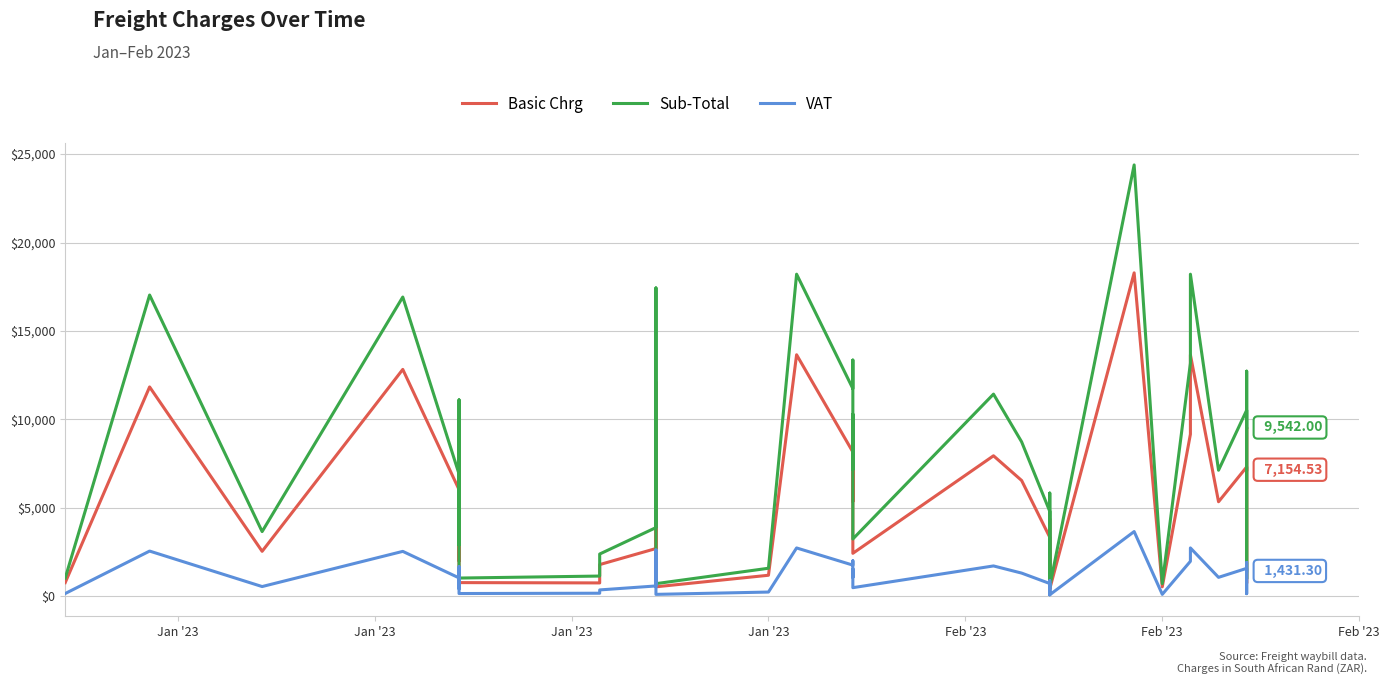

Is it true that VAT equals 1064.4 at 21?

False